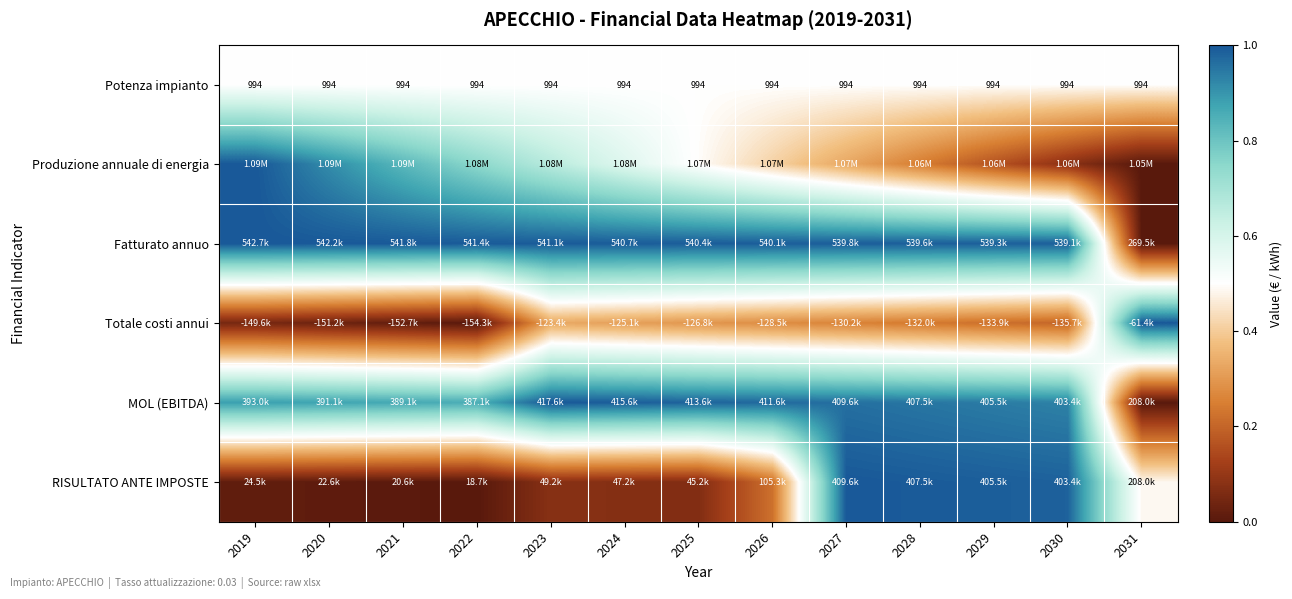

Between 2024 and 2028, which series saw the biggest shift?

RISULTATO ANTE IMPOSTE